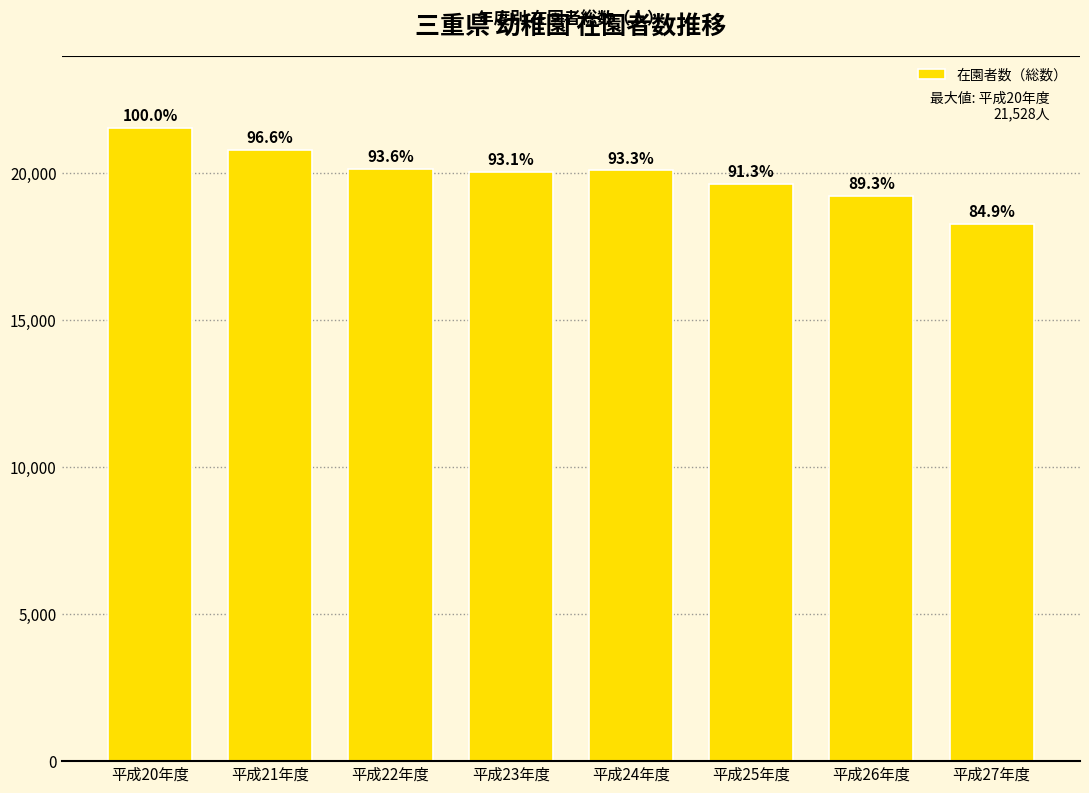

What is the change in value from 平成22年度 to 平成26年度?

-917